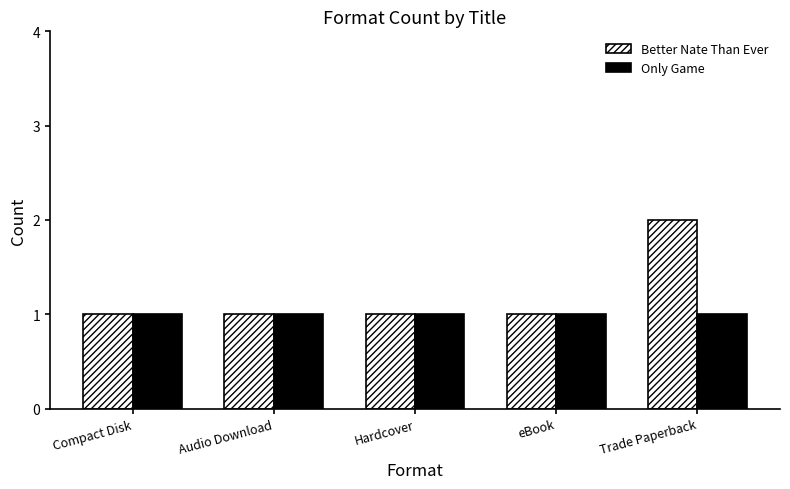

Reading left to right, list all the values displayed in this chart.

Better Nate Than Ever: Compact Disk=1	Audio Download=1	Hardcover=1	eBook=1	Trade Paperback=2
Only Game: Compact Disk=1	Audio Download=1	Hardcover=1	eBook=1	Trade Paperback=1